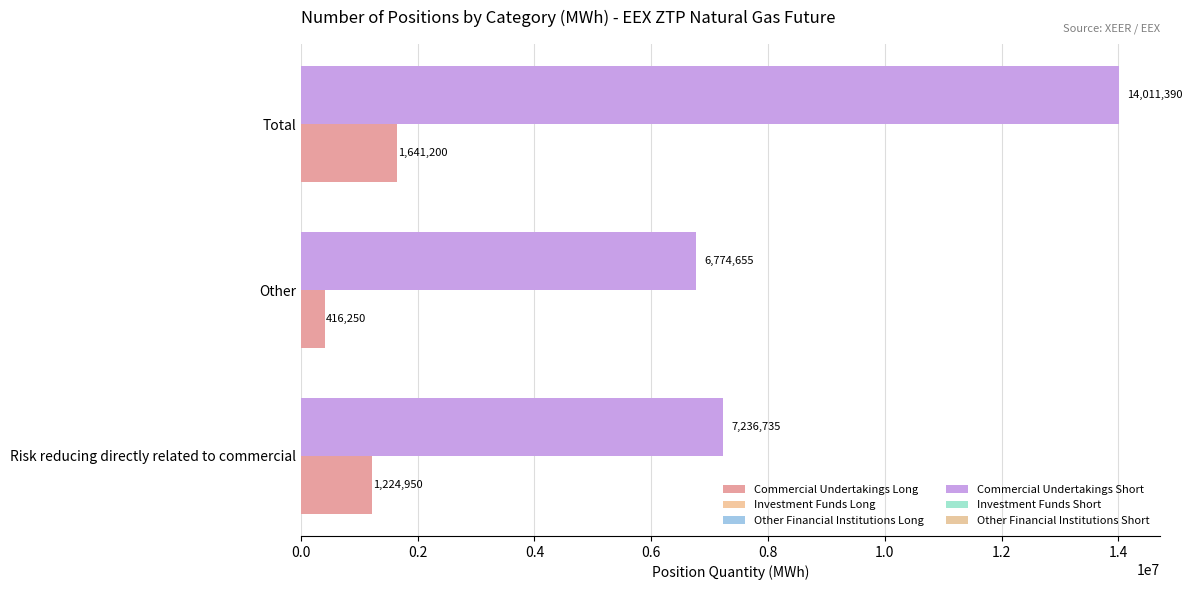

How many distinct data groups are displayed?

2